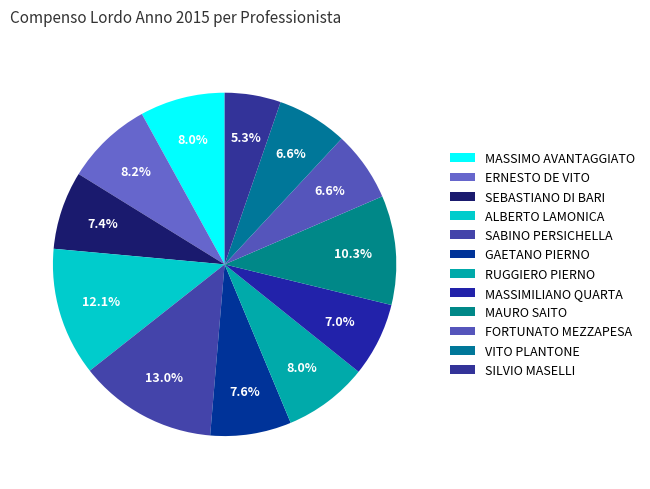

The GAETANO PIERNO slice represents 1% of the pie. True or false?

False